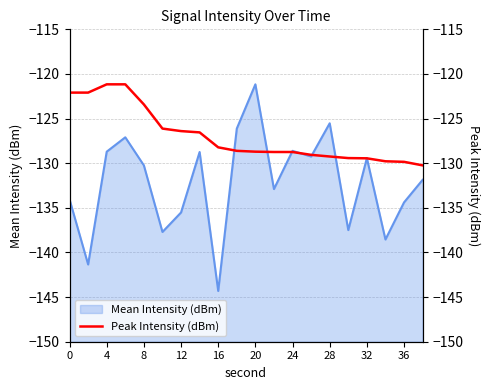

Which category has the highest value in the Mean Intensity (dBm) series?

20